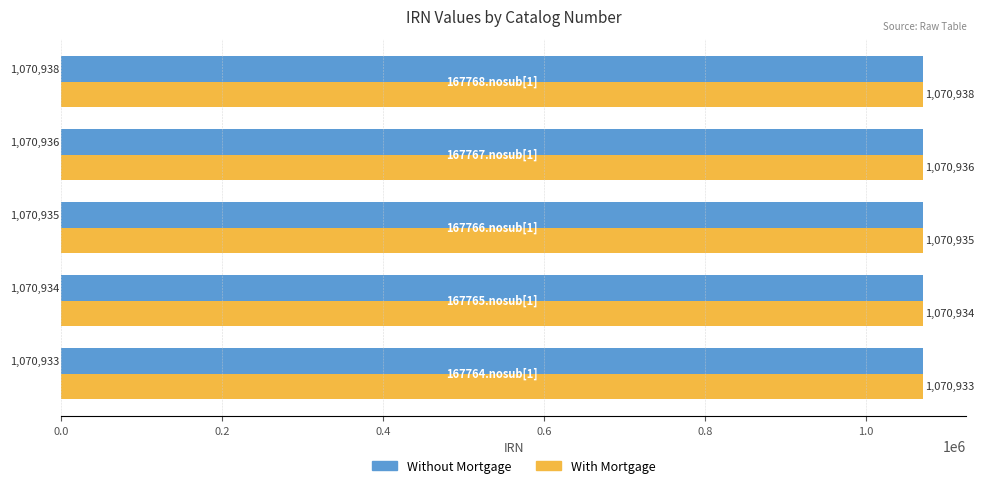

What is the lowest value of the With Mortgage series?

1070933